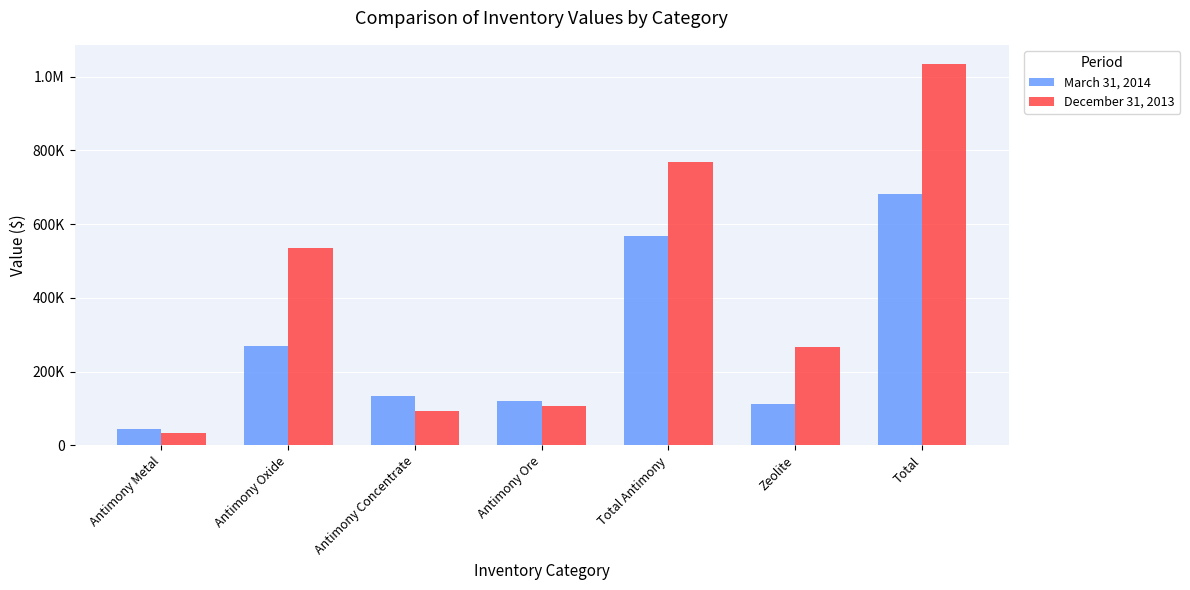

Count the number of data series in this chart.

2